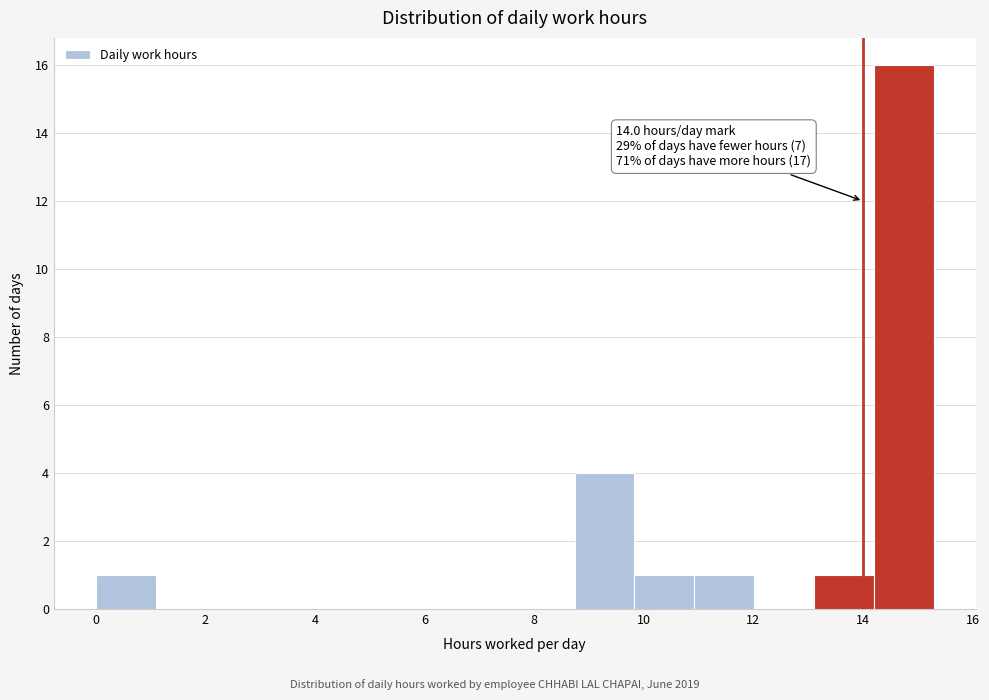

Which range on the x-axis has the tallest bar?

14.2 to 15.2